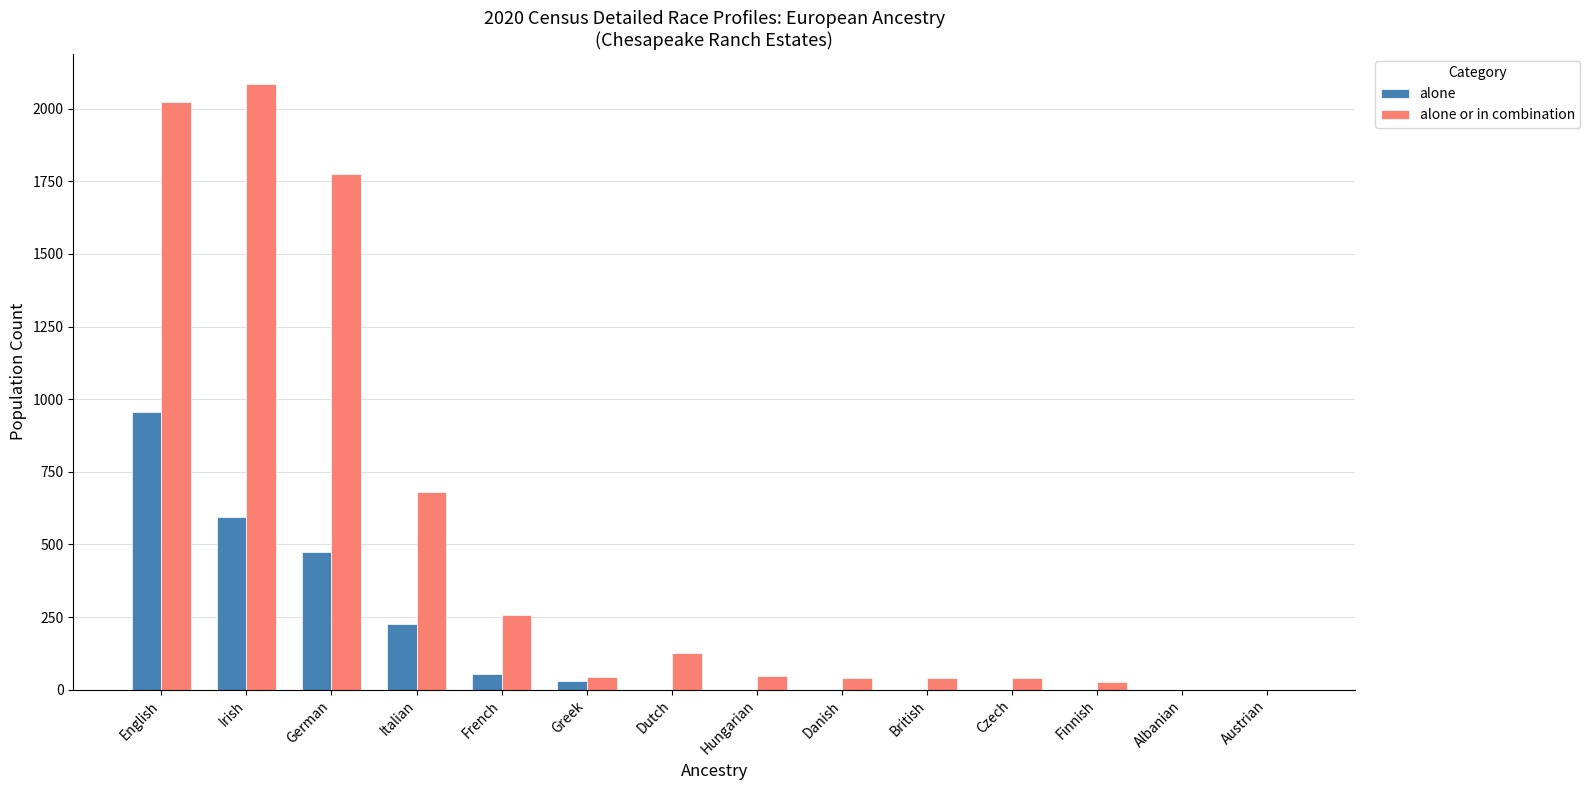

What is the sum of the alone or in combination values at Italian and English?

2703